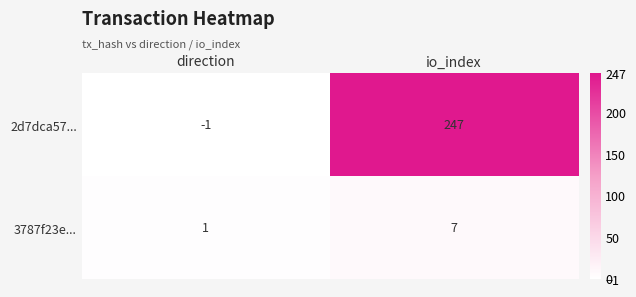

What is the sum of the 2d7dca57... values at direction and io_index?

246